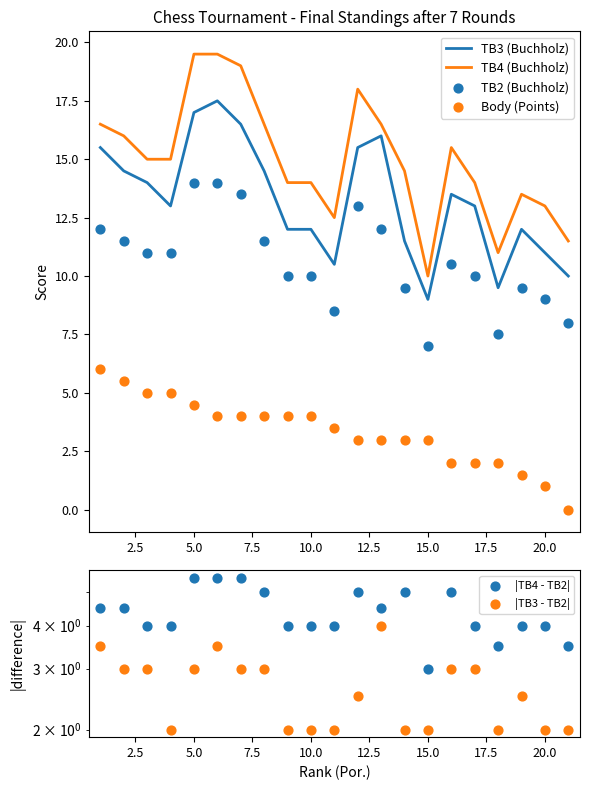

Which series has the widest spread of Y values?

TB4 (Buchholz)